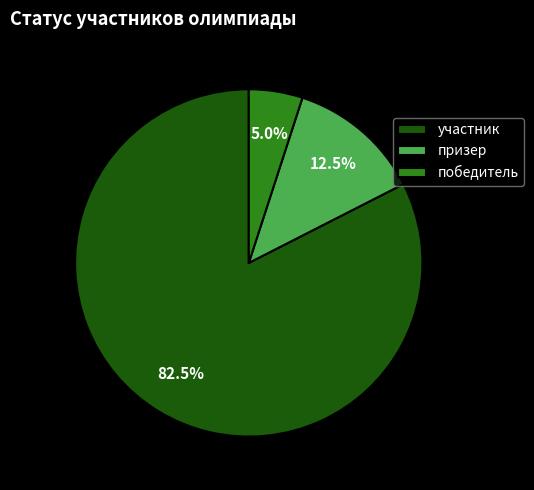

What percentage do призер and победитель together represent?

17.5%